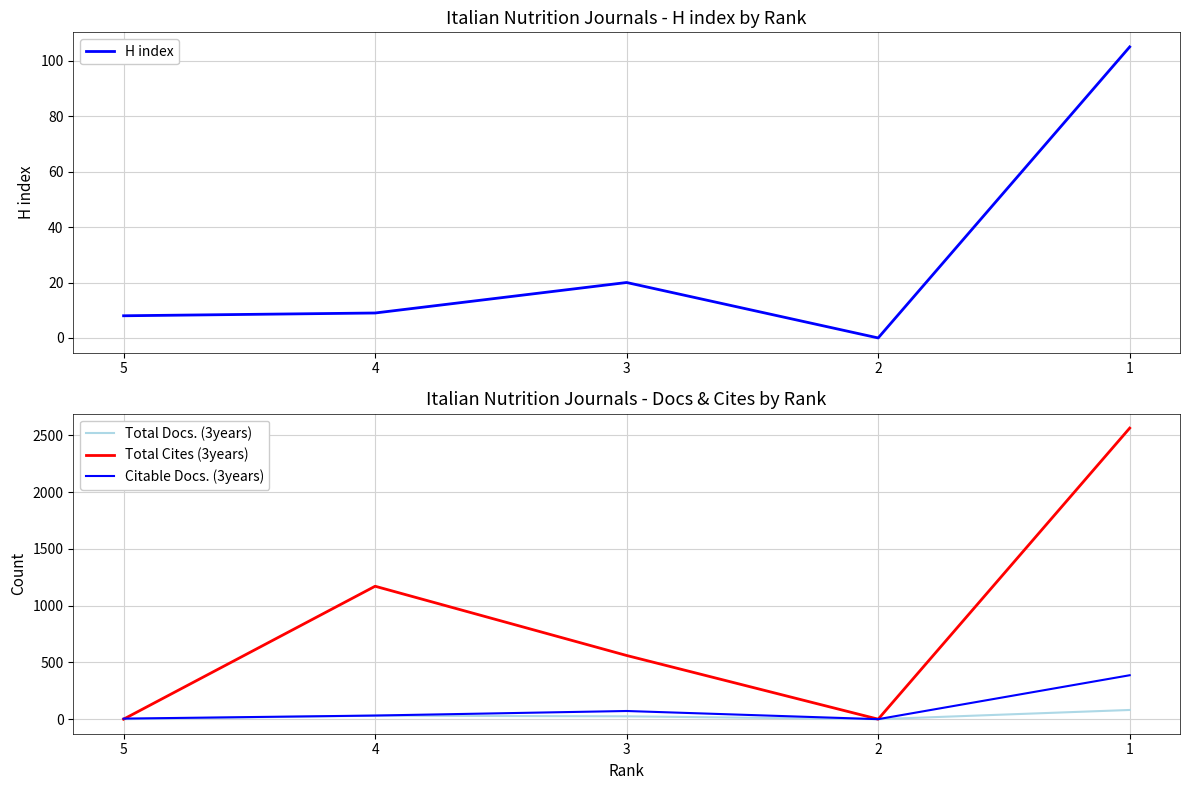

Reading right to left, transcribe all the data shown in this chart.

H index: 105	0	20	9	8
Total Docs. (3years): 81	0	25	31	0
Total Cites (3years): 2564	0	561	1171	0
Citable Docs. (3years): 387	0	72	32	5